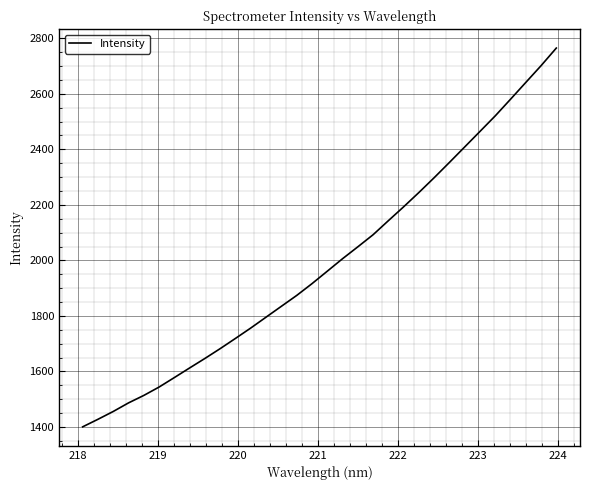

What is the greatest value displayed?

2764.9